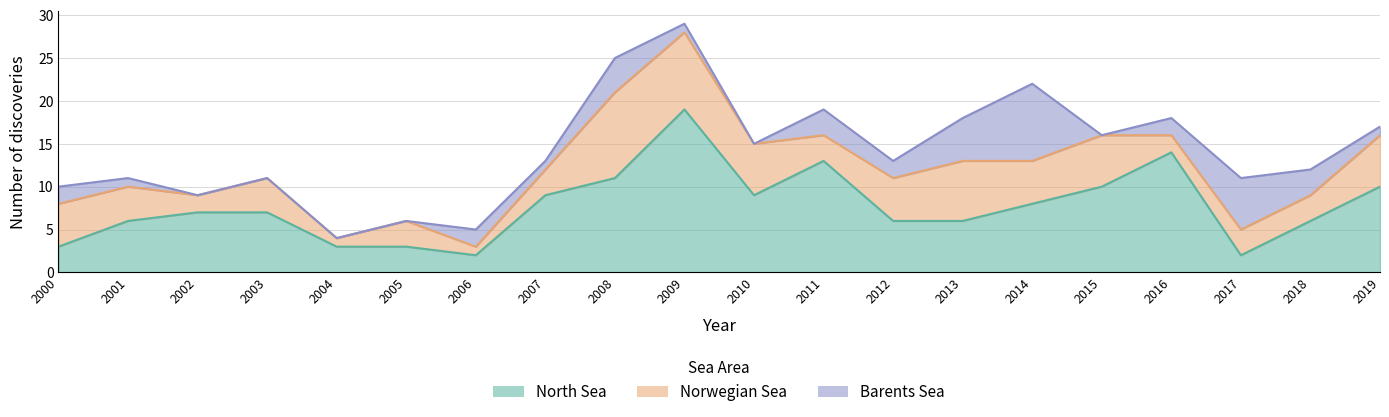

Rank the series by their maximum value, from highest to lowest.

North Sea, Norwegian Sea, Barents Sea